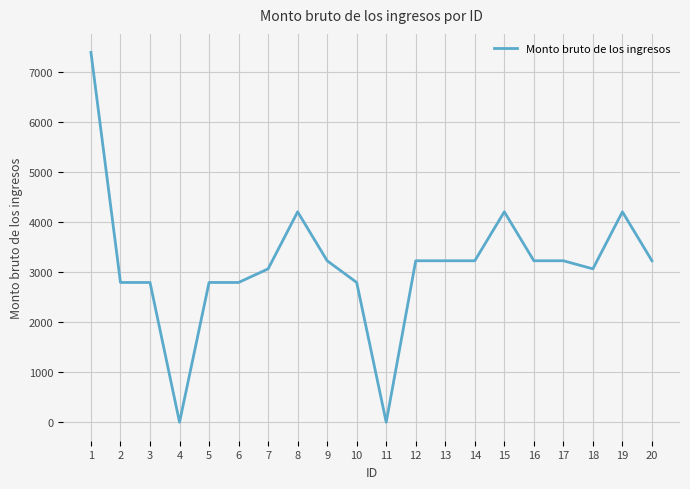

What is the change in value from 6 to 13?

+433.5